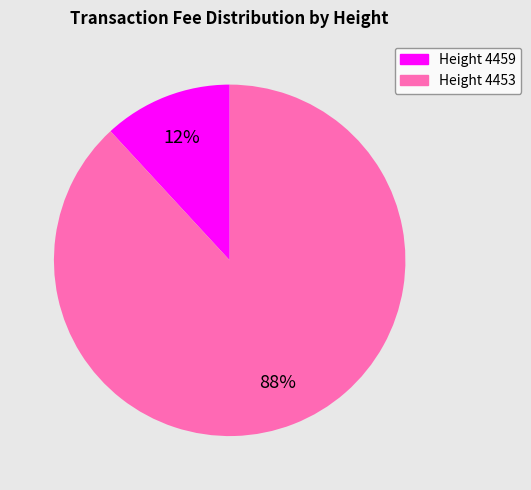

To the nearest percent, what percentage of the pie is Height 4453?

88%